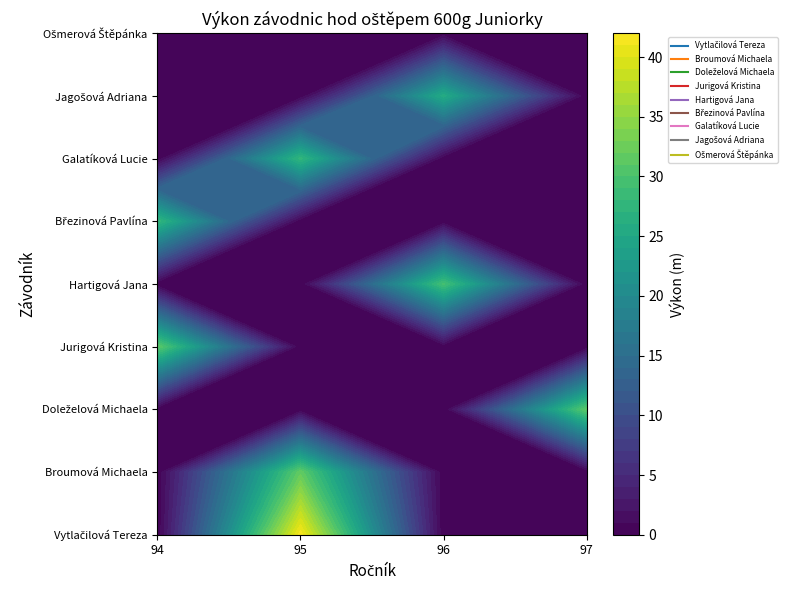

How many positive values does the Jurigová Kristina series have?

1